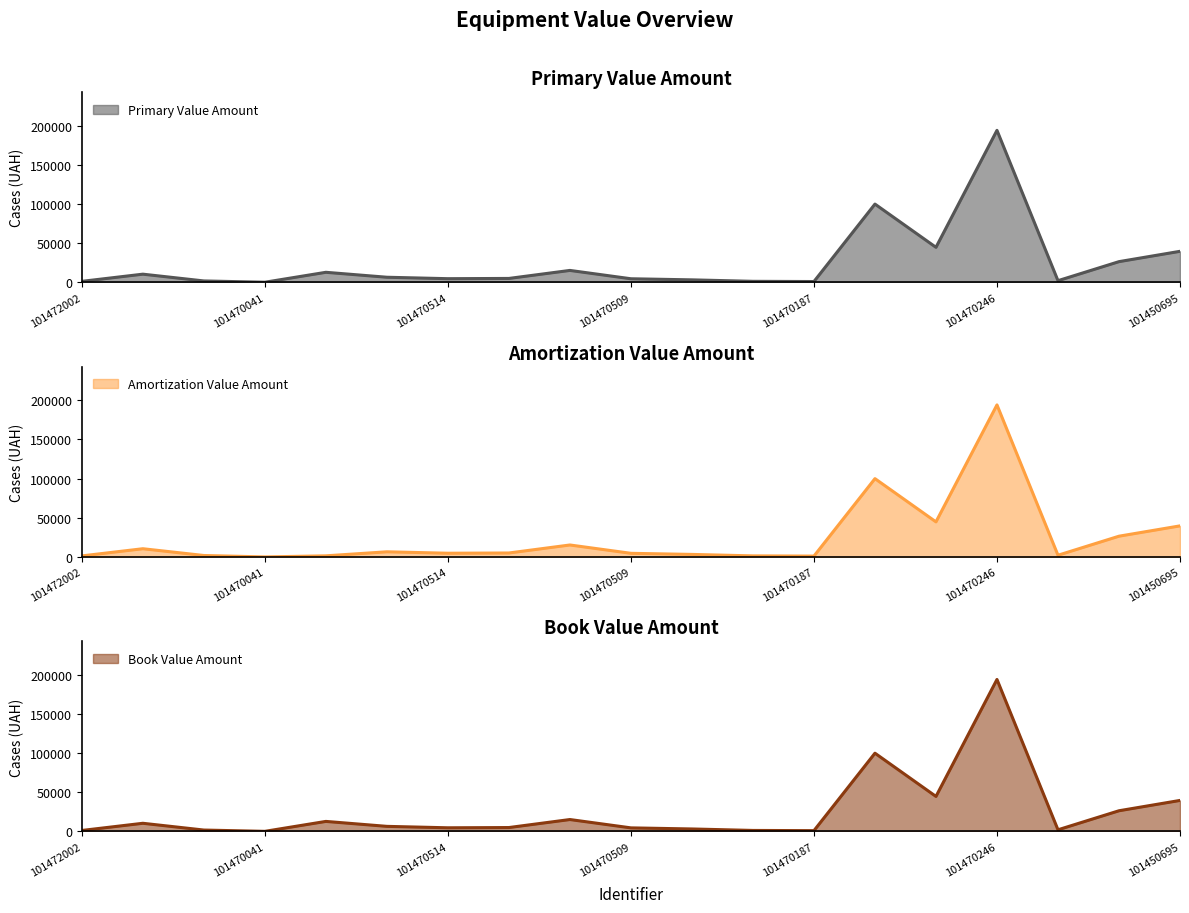

Between 101470645 and 101470246, which series saw the biggest shift?

primaryValueAmount